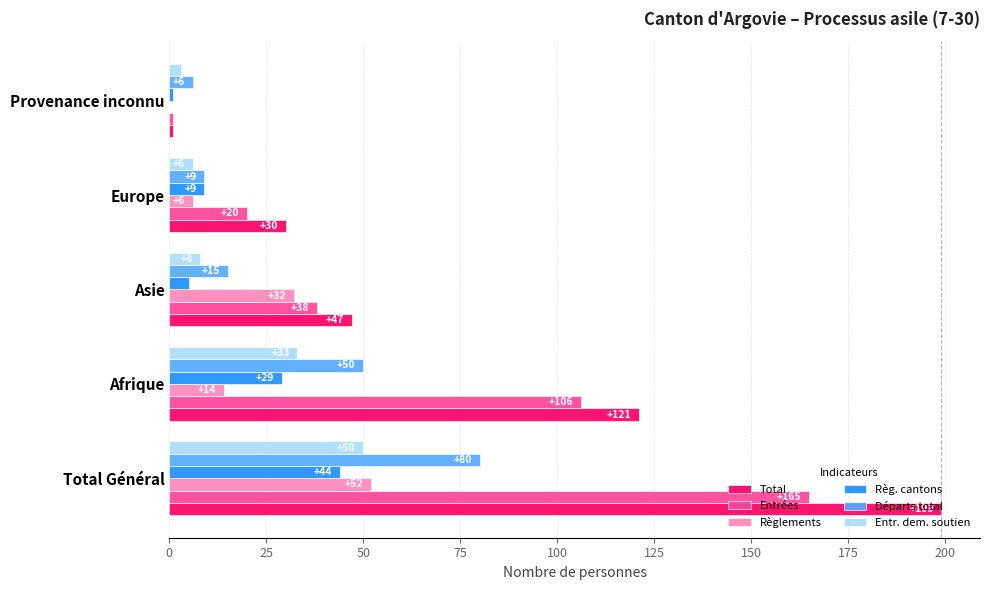

Which category has the highest value across all series?

Total Général